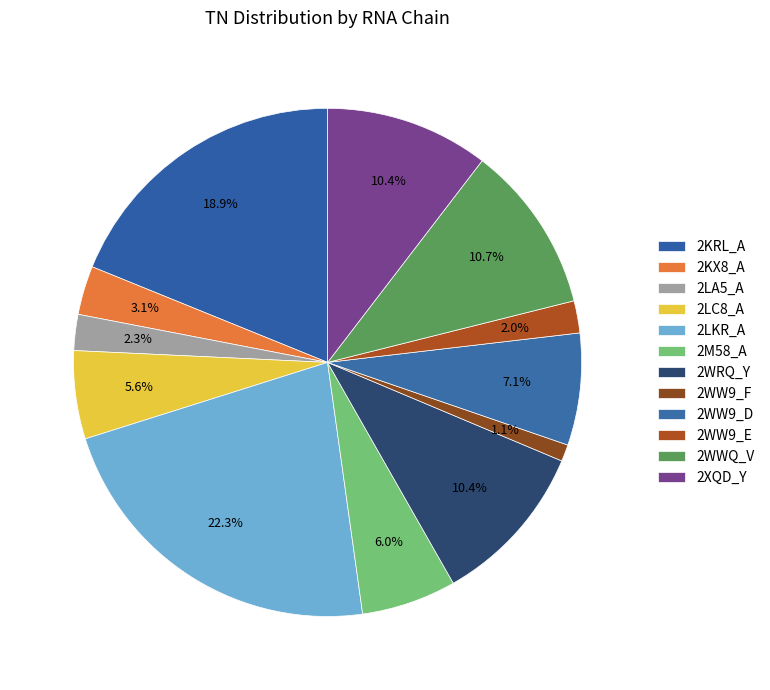

Is it true that 2LA5_A is 15% of the pie?

False